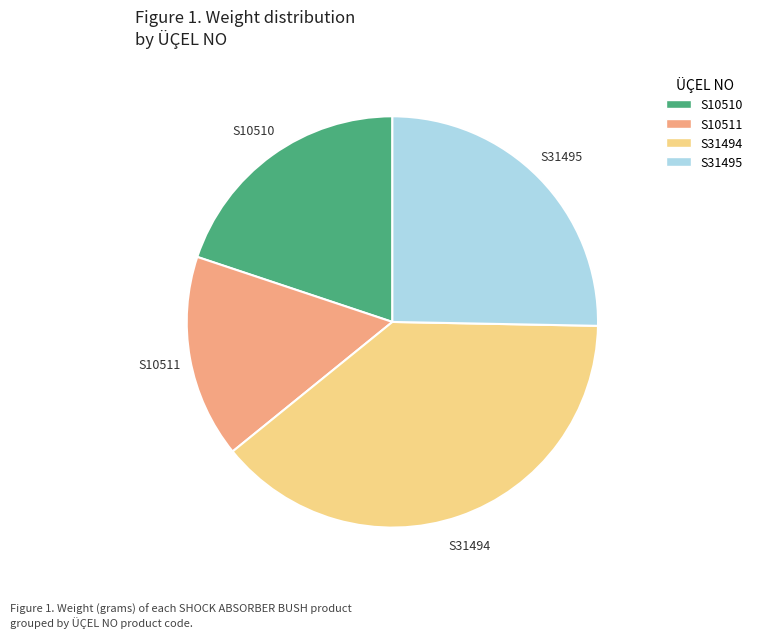

Rank the categories by value from highest to lowest.

S31494, S31495, S10510, S10511